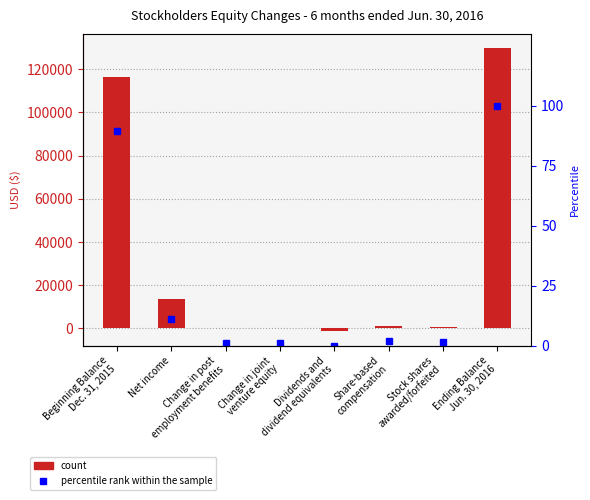

At Ending Balance
Jun. 30, 2016, list the series in order from largest to smallest.

Total, percentile rank within the sample